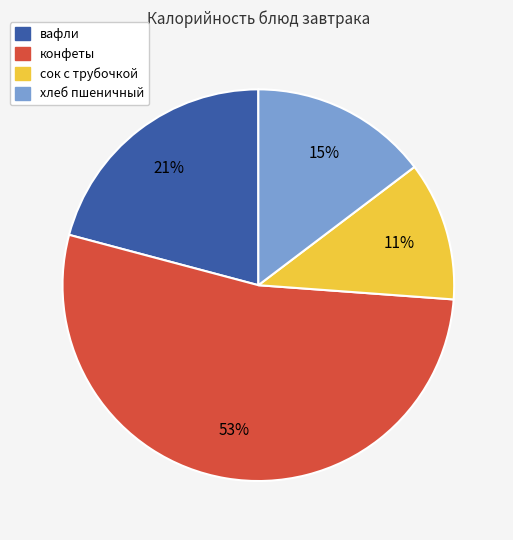

The конфеты slice represents 53% of the pie. True or false?

True